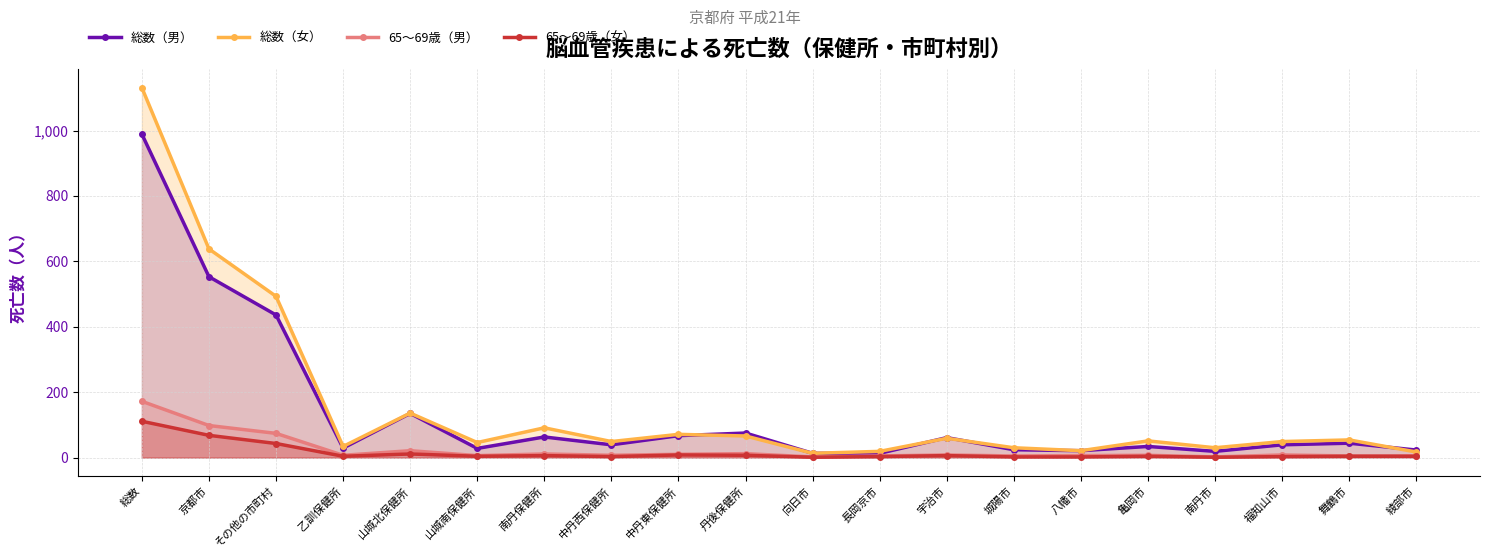

True or false: 65～69歳（男） and 総数（男） cross at least once.

False